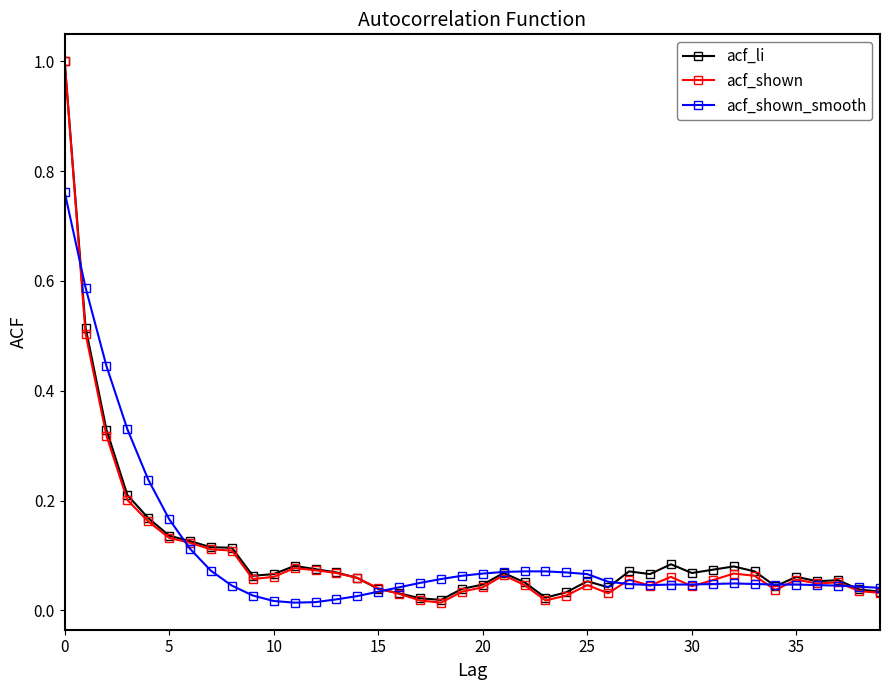

At how many categories does at least one series exceed 0?

40